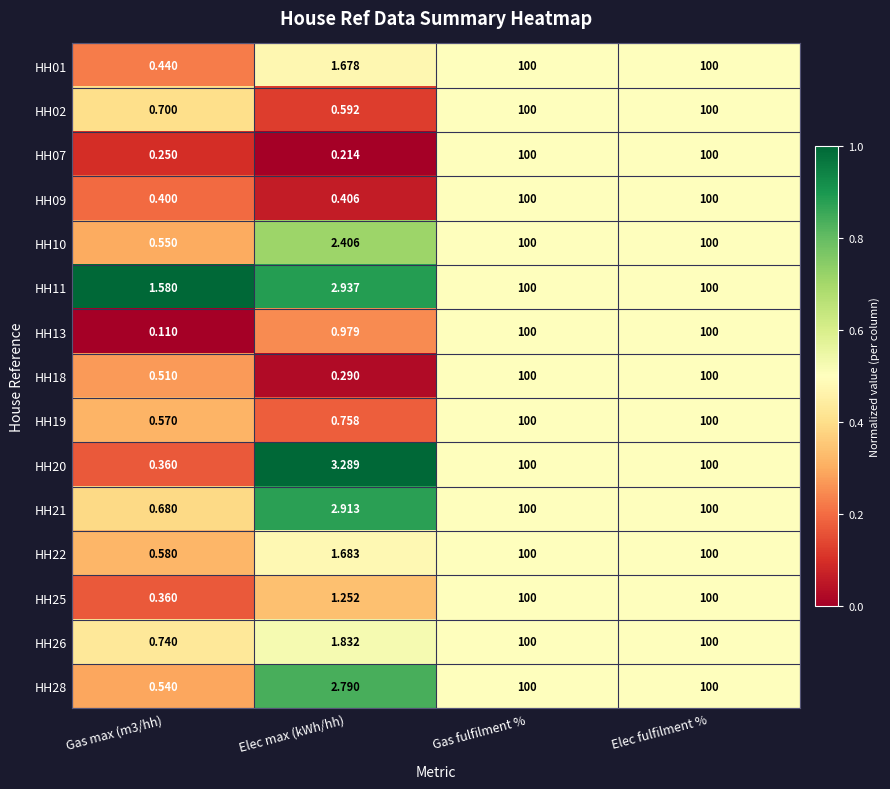

Is the value of HH28 at Gas max (m3/hh) greater than the value of HH22 at Gas max (m3/hh)?

No